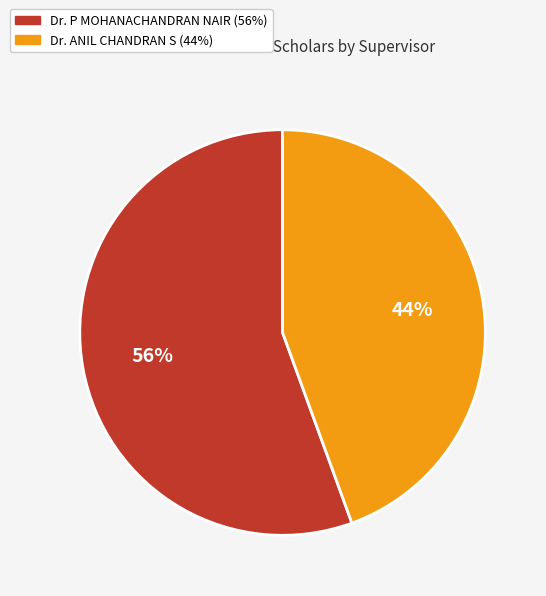

Which has a higher value, Dr. ANIL CHANDRAN S or Dr. P MOHANACHANDRAN NAIR?

Dr. P MOHANACHANDRAN NAIR